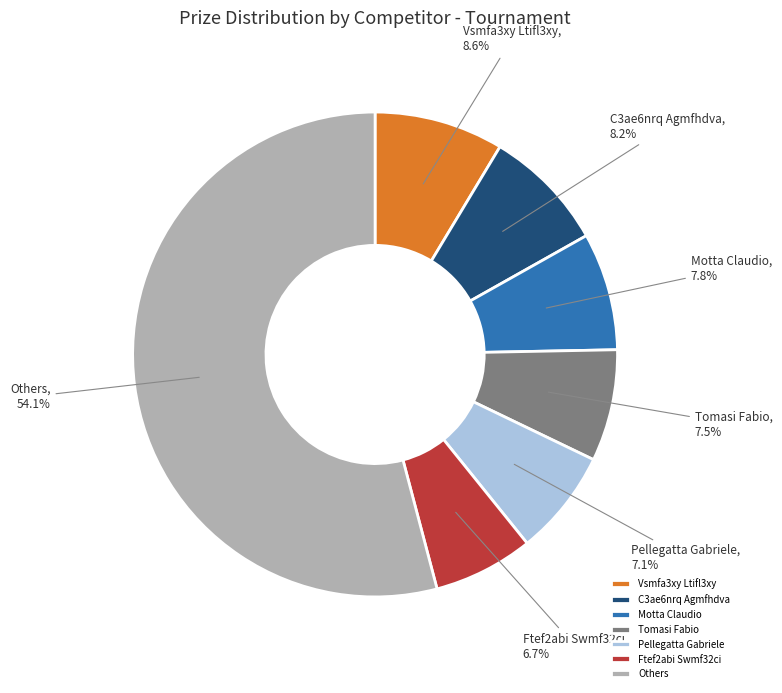

Approximately how many times larger is the value at Vsmfa3xy Ltifl3xy compared to C3ae6nrq Agmfhdva?

1.0